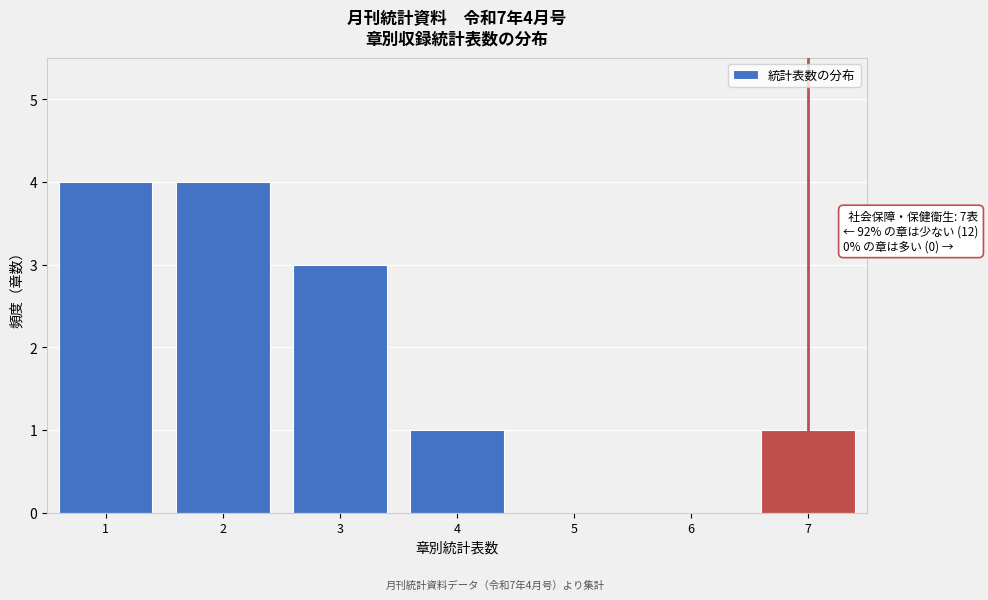

Reading right to left, list all the values displayed in this chart.

7=1	6=0	5=0	4=1	3=3	2=4	1=4